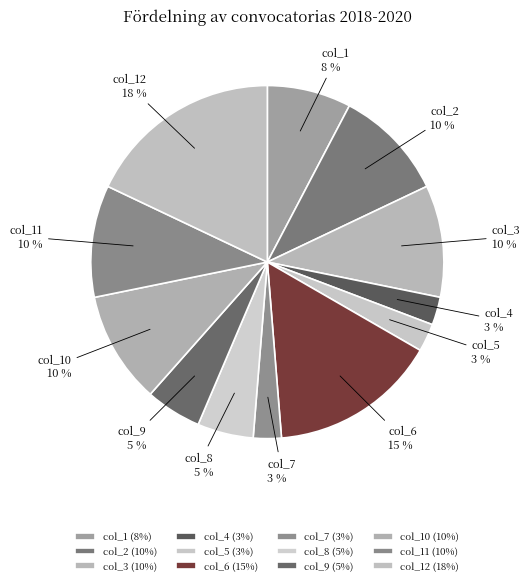

Is it true that col_11 is 3% of the pie?

False